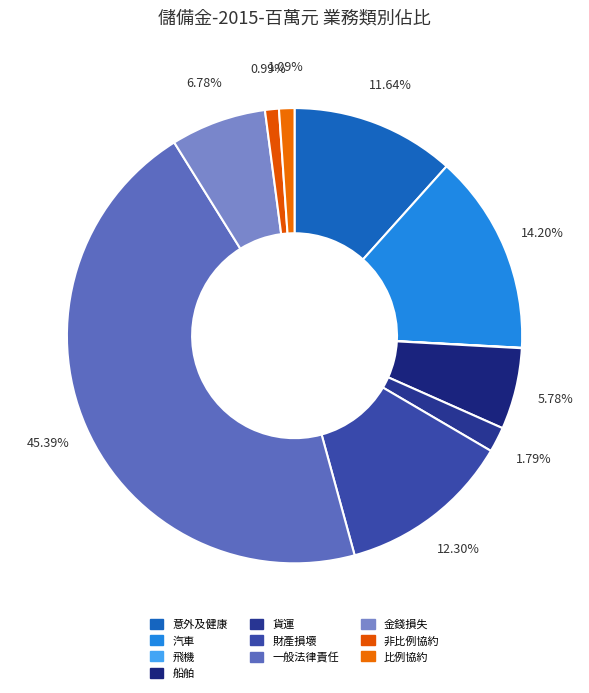

Between 財產損壞 and 意外及健康, which is larger?

財產損壞